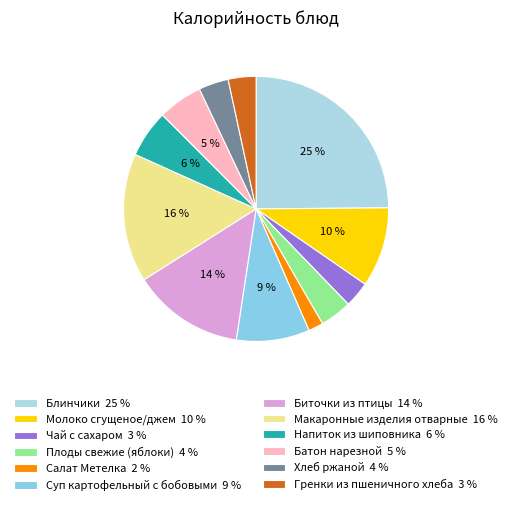

To the nearest percent, what percentage of the pie is Салат Метелка?

2%